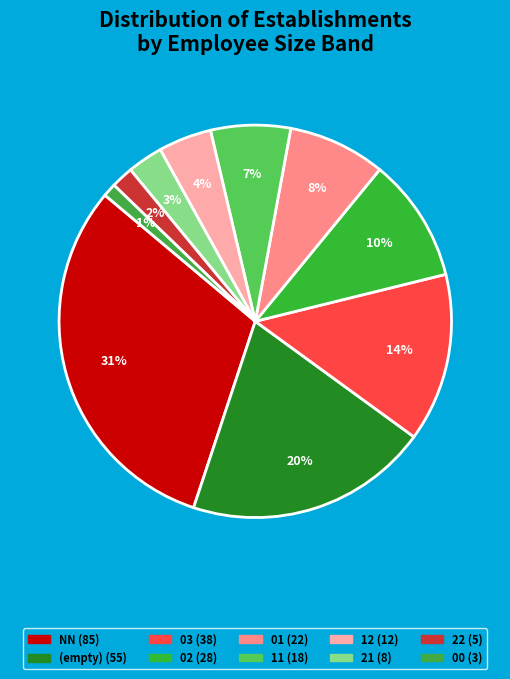

Is there any slice that represents more than half of the pie?

No